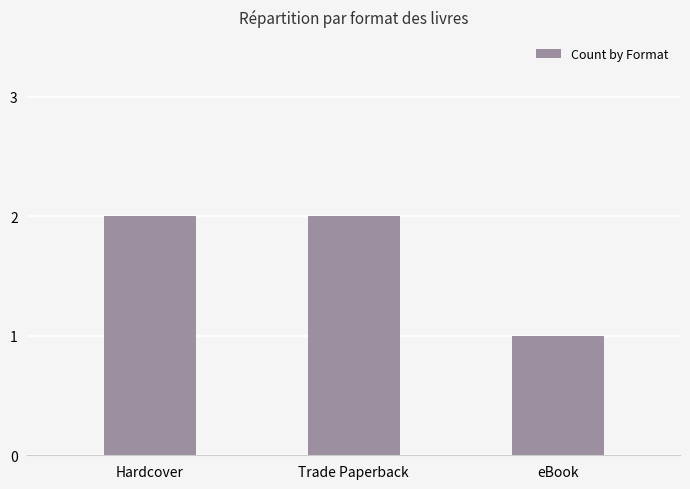

Which category has the lowest value across all series?

eBook